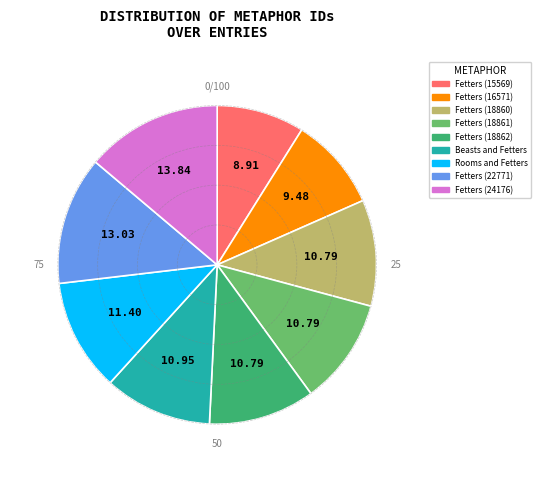

Combined, do Fetters (24176) and Fetters (18860) account for over 50%?

No